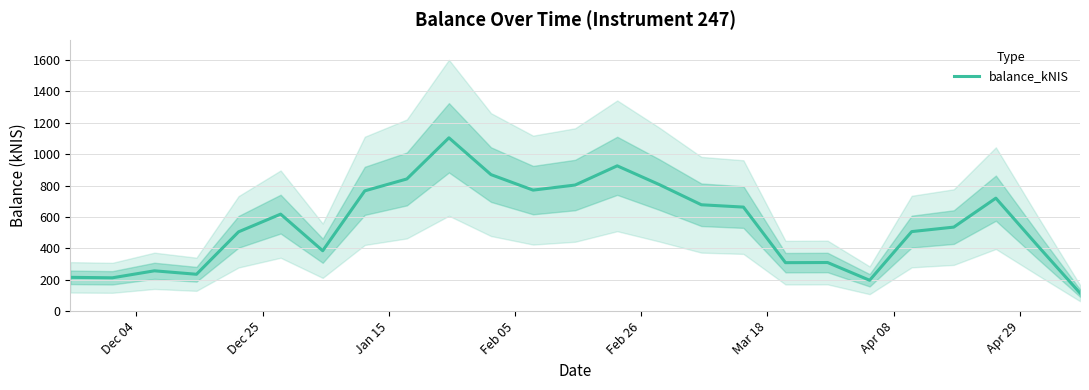

What is the highest value of the balance_kNIS series?

1104.5